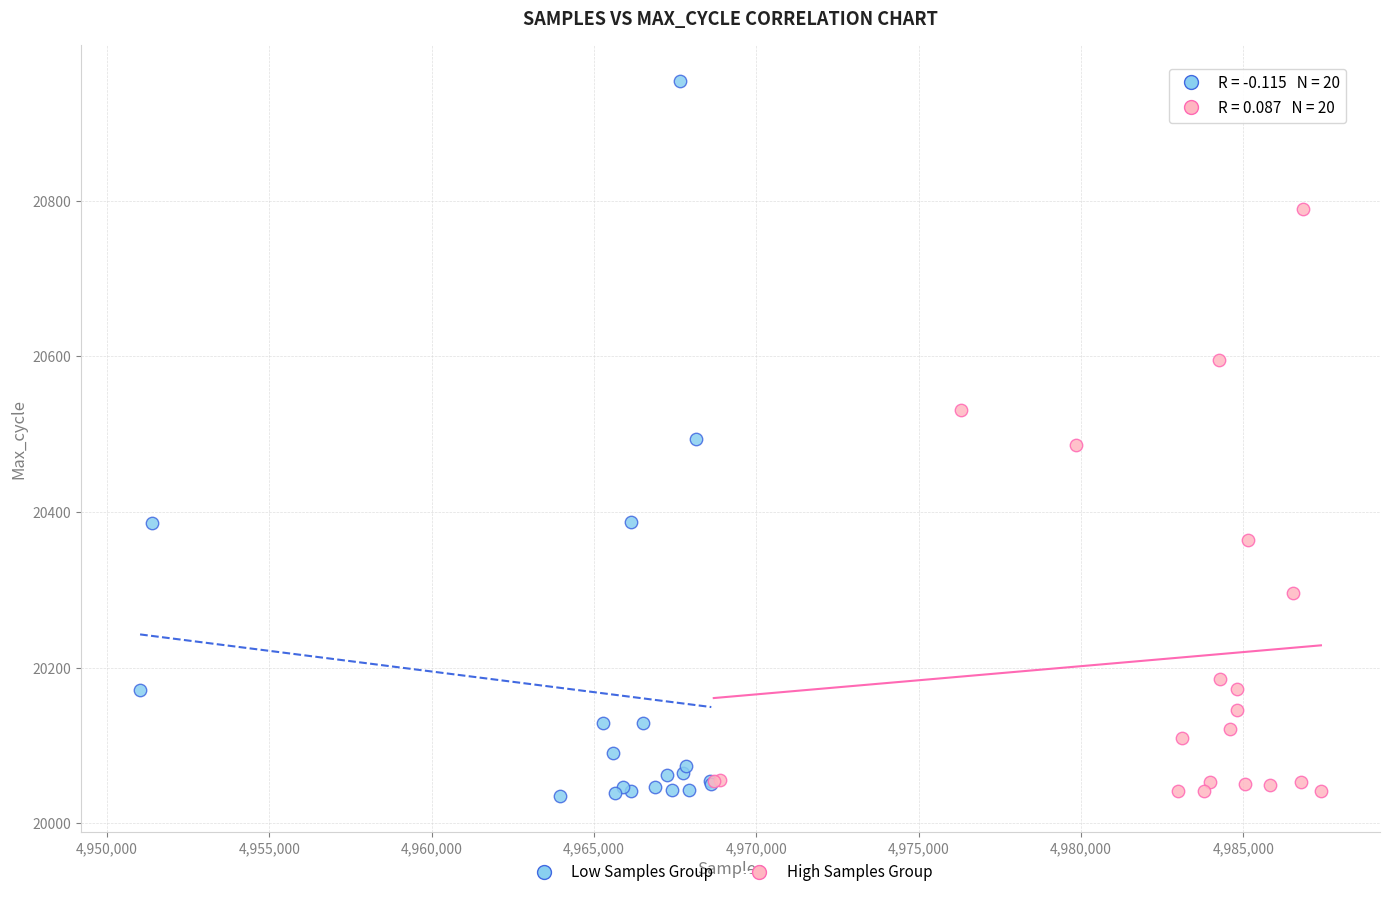

Which series contains the highest Y value?

Low Samples Group